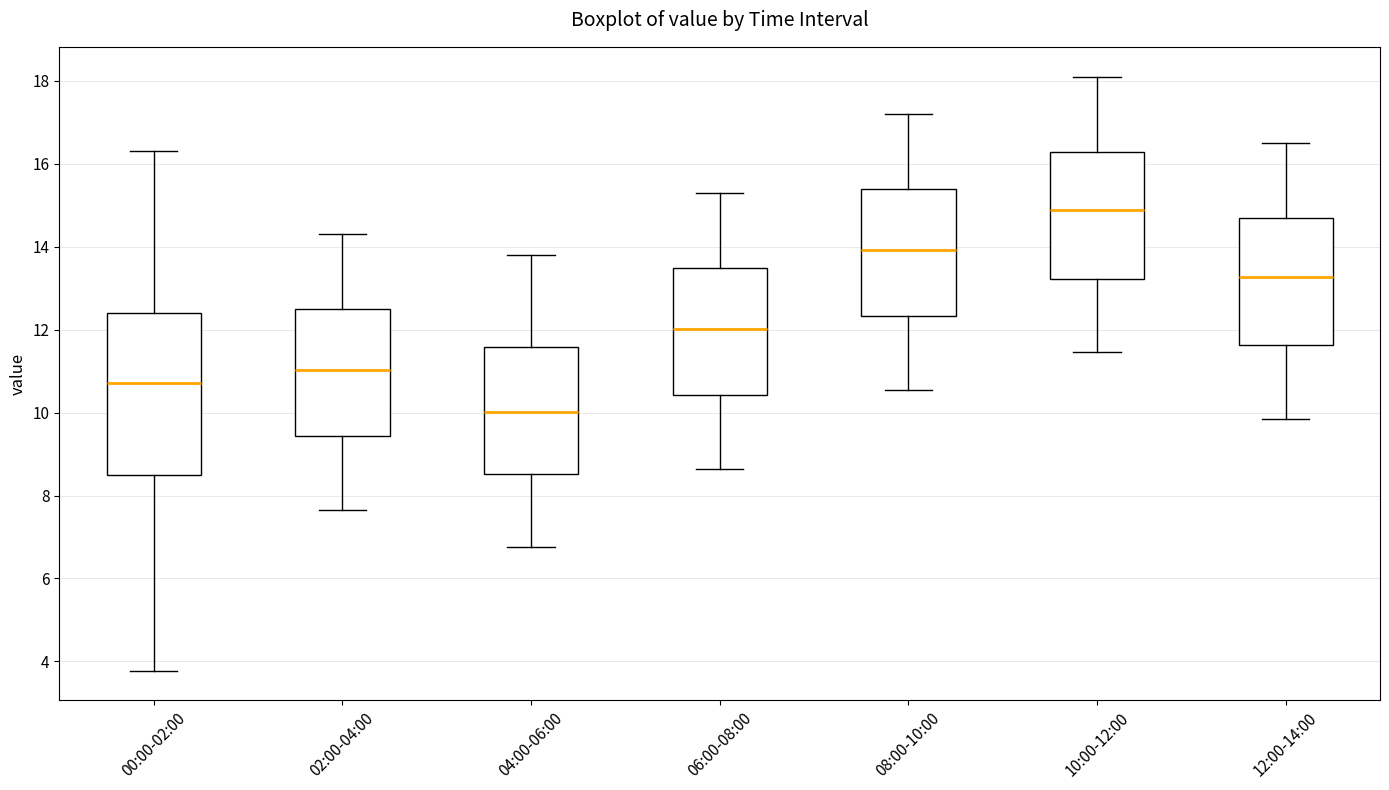

Reading left to right, read every box against the y-axis: the position of its median line, the range the box covers, and the ends of its whiskers. The values are not printed on the chart, so give them approximately, as read against the axis.

00:00-02:00: median 10.8, box 8.4 to 12.4, whiskers 3.8 to 16.4
02:00-04:00: median 11.0, box 9.4 to 12.4, whiskers 7.6 to 14.4
04:00-06:00: median 10.0, box 8.6 to 11.6, whiskers 6.8 to 13.8
06:00-08:00: median 12.0, box 10.4 to 13.4, whiskers 8.6 to 15.4
08:00-10:00: median 14.0, box 12.4 to 15.4, whiskers 10.6 to 17.2
10:00-12:00: median 14.8, box 13.2 to 16.2, whiskers 11.4 to 18.2
12:00-14:00: median 13.2, box 11.6 to 14.6, whiskers 9.8 to 16.6